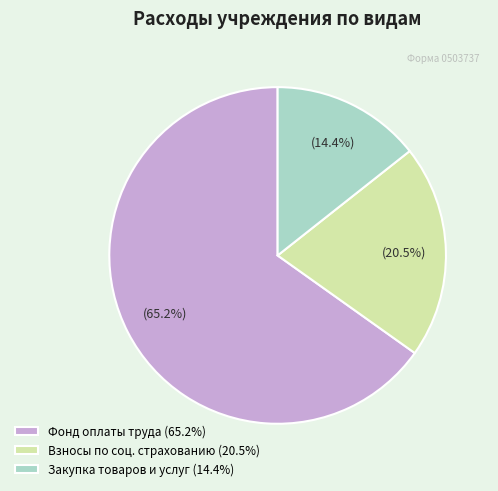

What is the smallest slice in the pie chart?

Закупка товаров и услуг (14.4%)